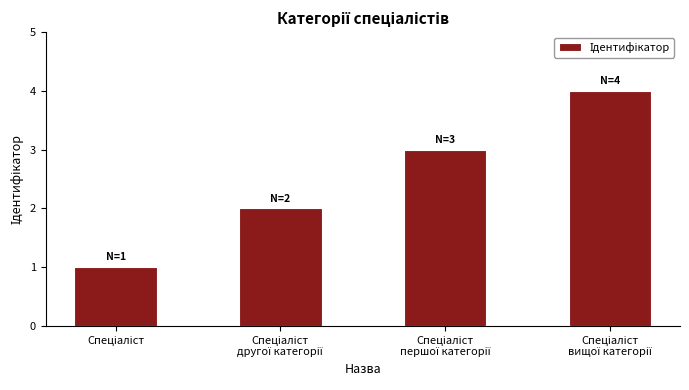

How many series are shown in this chart?

1